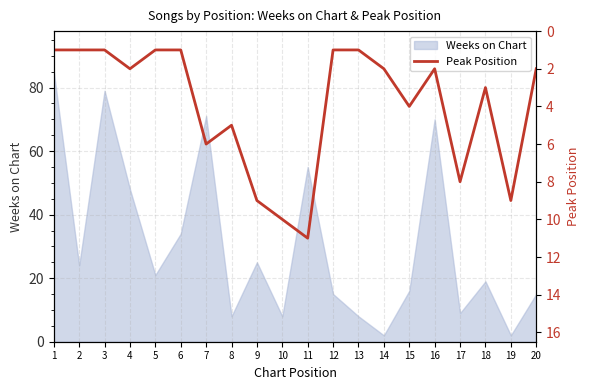

Is it true that the value at 11 is 8?

False